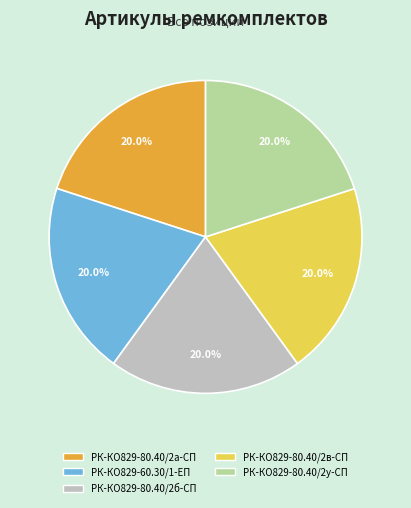

What is the ratio of the value at РК-КО829-80.40/2у-СП to the value at РК-КО829-60.30/1-ЕП?

1.0